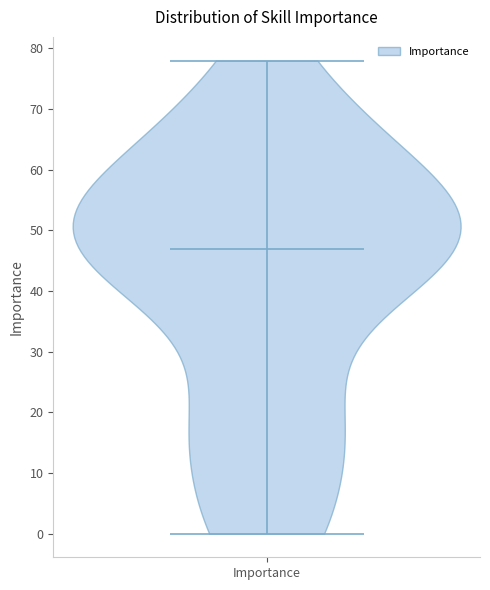

Read this violin plot against the y-axis: where its median line is, and the lowest and highest points the violin reaches. The values are not printed on the chart, so give them approximately, as read against the axis.

median line 47, lowest point 0, highest point 78